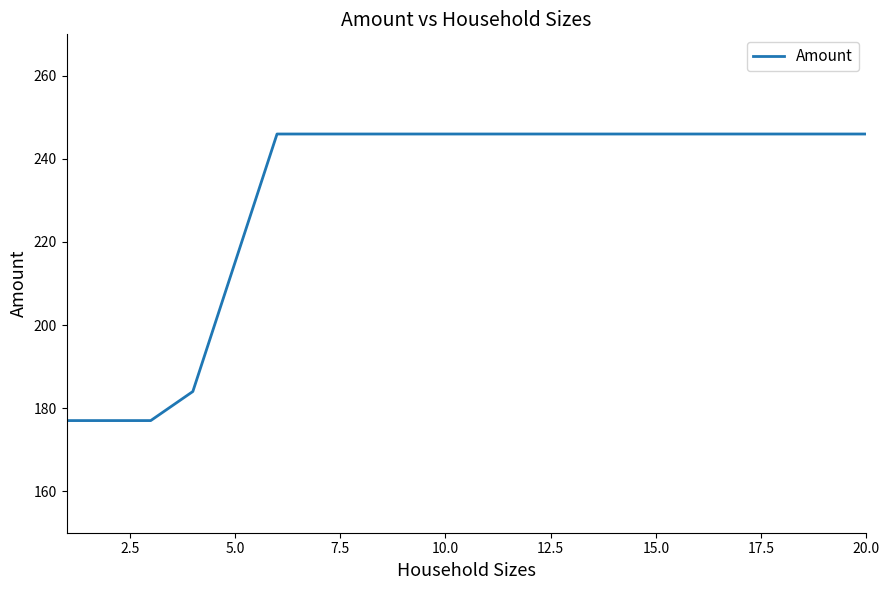

What is the maximum value shown in the chart?

246